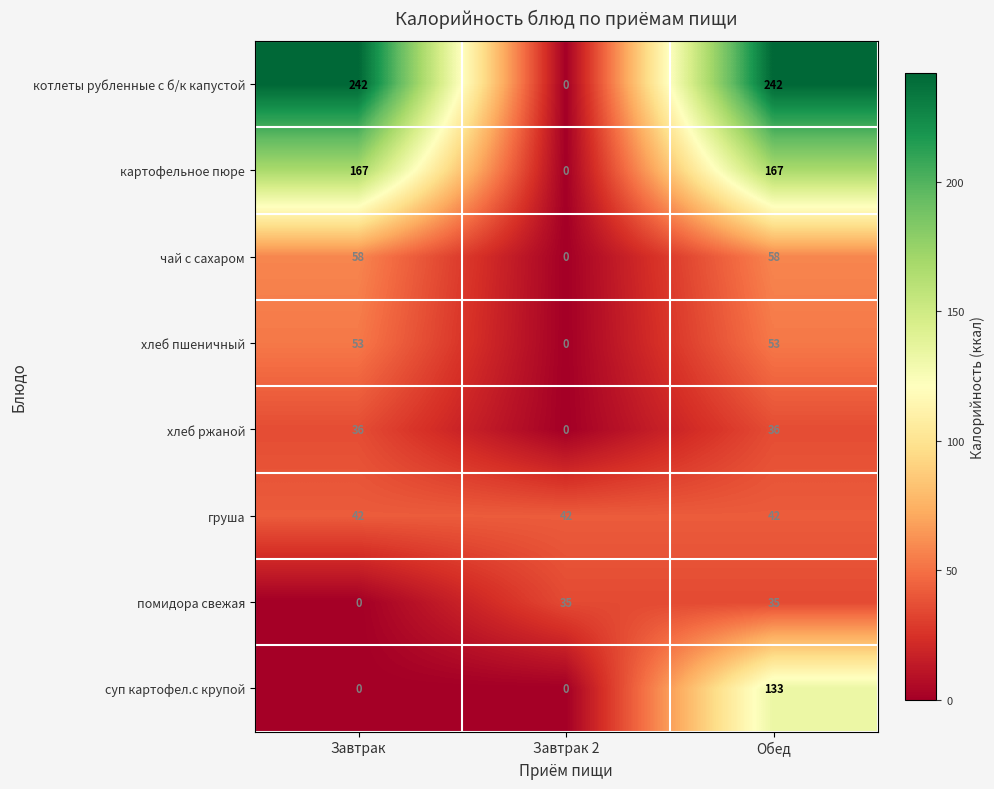

Which series changed the most between Завтрак 2 and Обед?

котлеты рубленные с б/к капустой